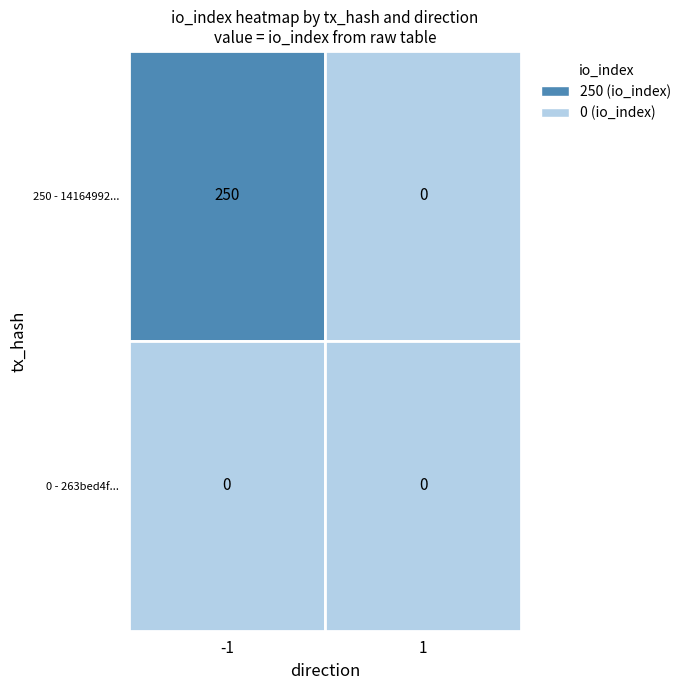

At which label is 263bed4f5d4e45be33433b93217c93dfd9452f4 closest to 0?

-1